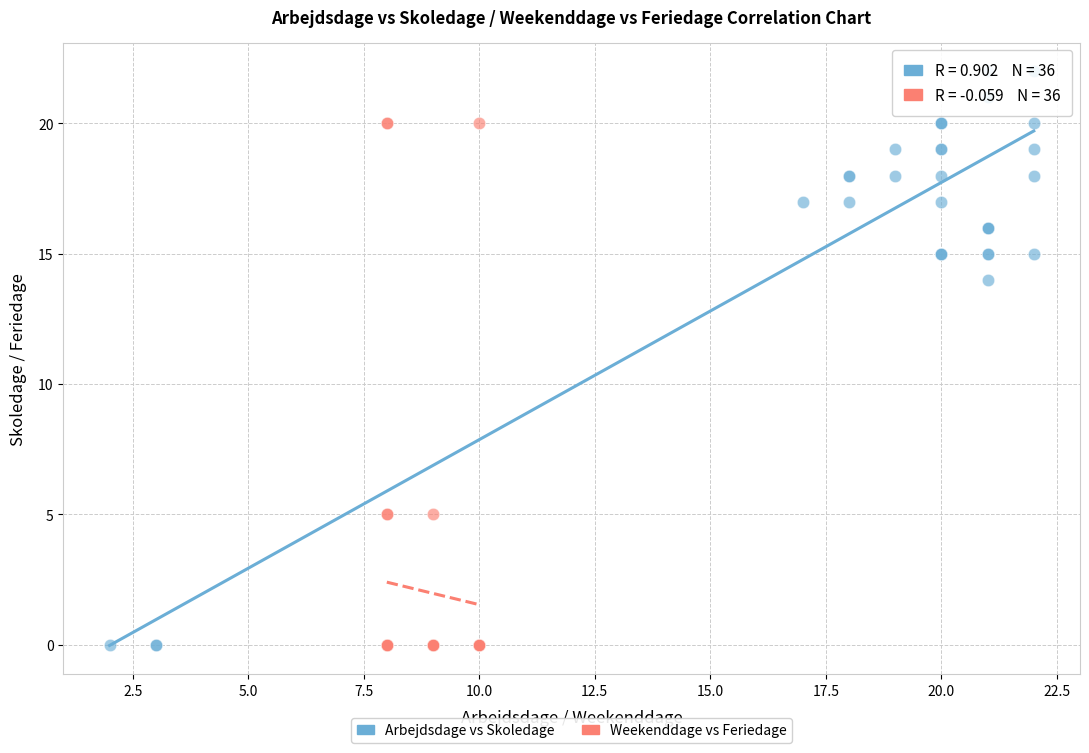

What are all the series names shown in the legend?

Arbejdsdage vs Skoledage, Weekenddage vs Feriedage